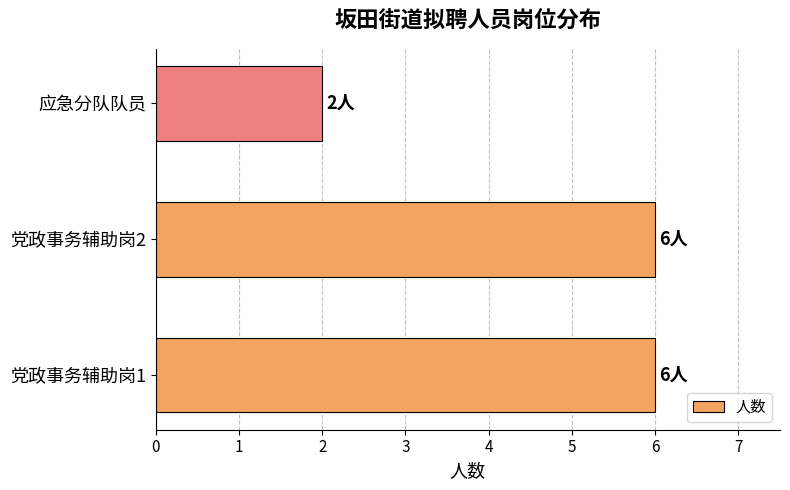

True or false: the data shows 10 at 党政事务辅助岗2.

False